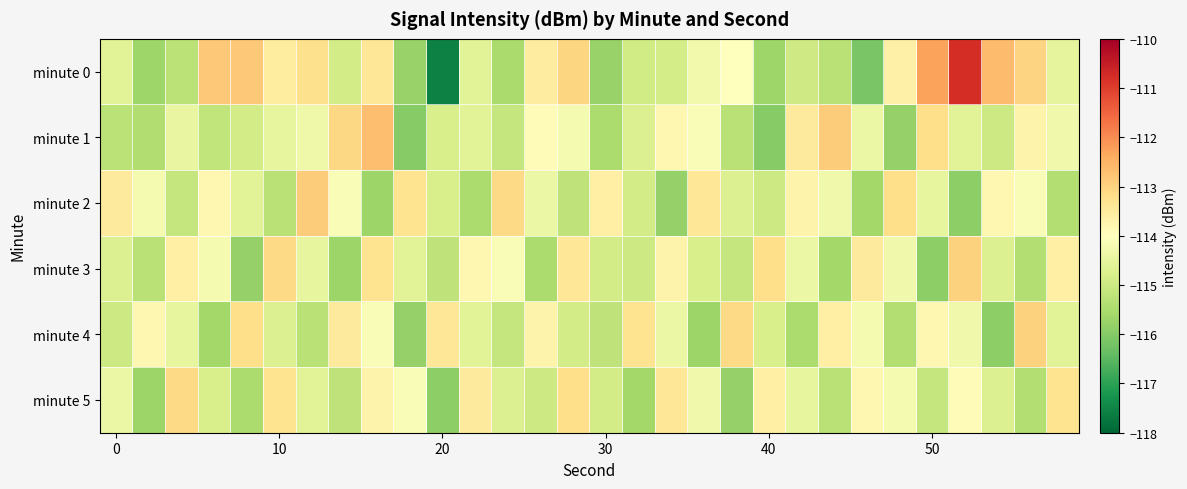

Which series has the largest total across all categories?

minute 0